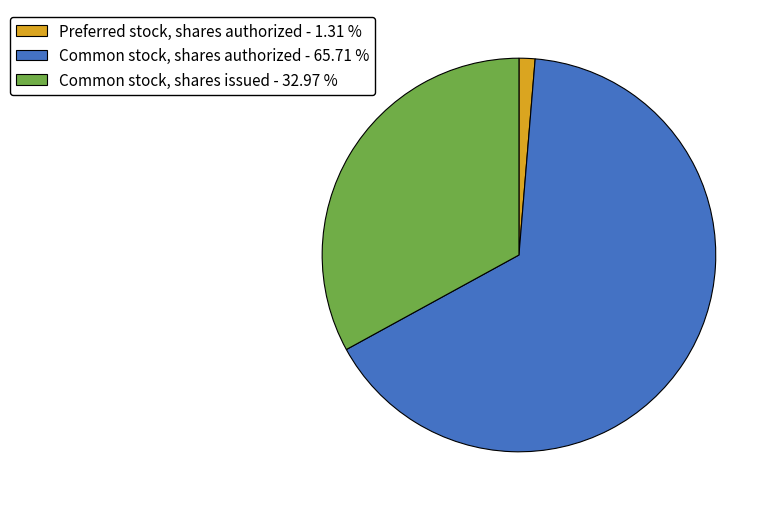

Combined, do Preferred stock, shares authorized - 1.31 % and Common stock, shares issued - 32.97 % account for over 50%?

No